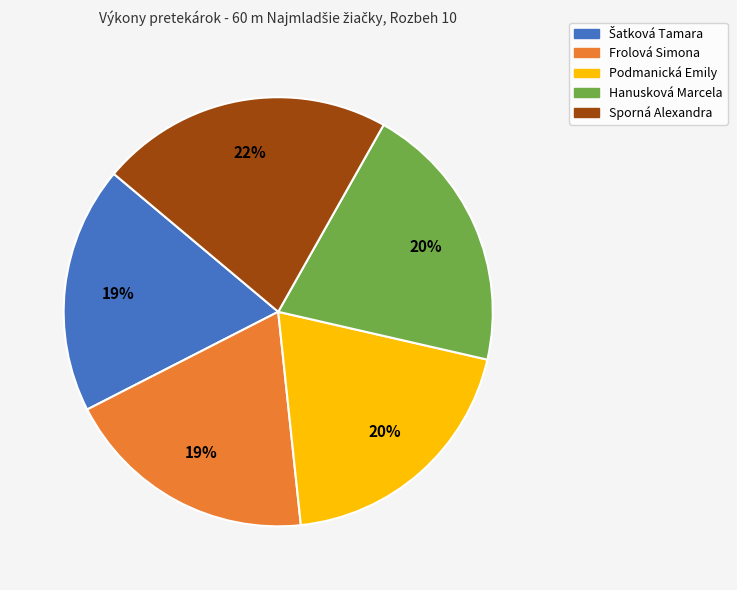

What is the largest slice in the pie chart?

Sporná Alexandra